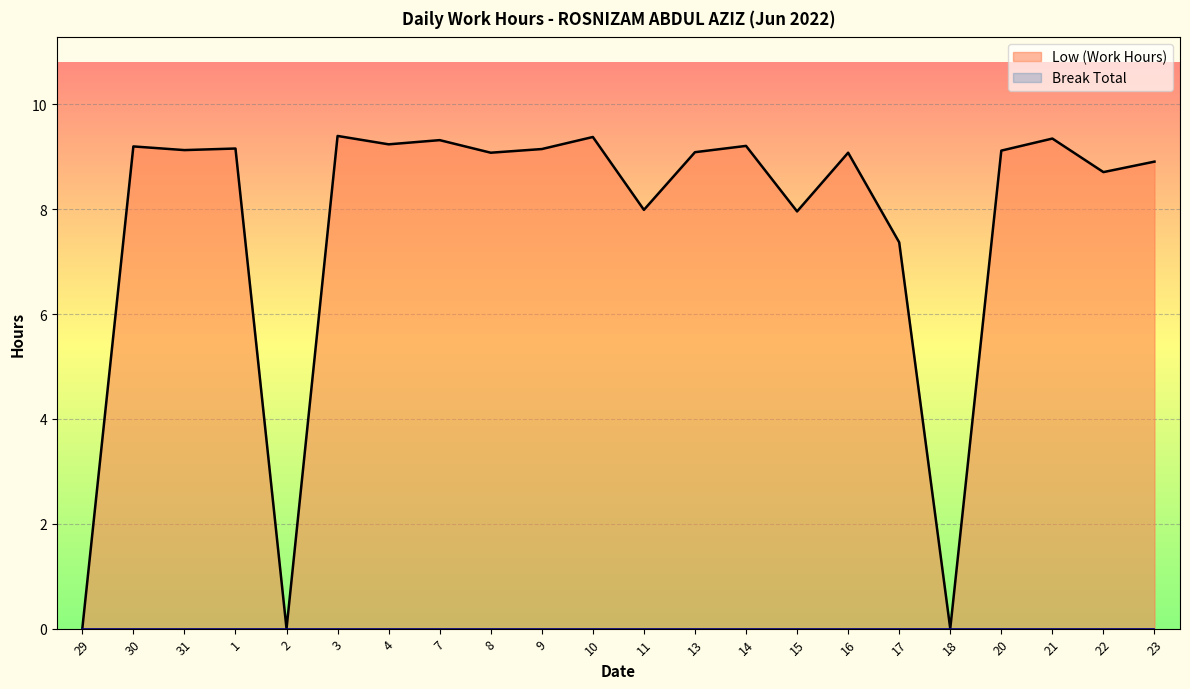

How many distinct data groups are displayed?

2